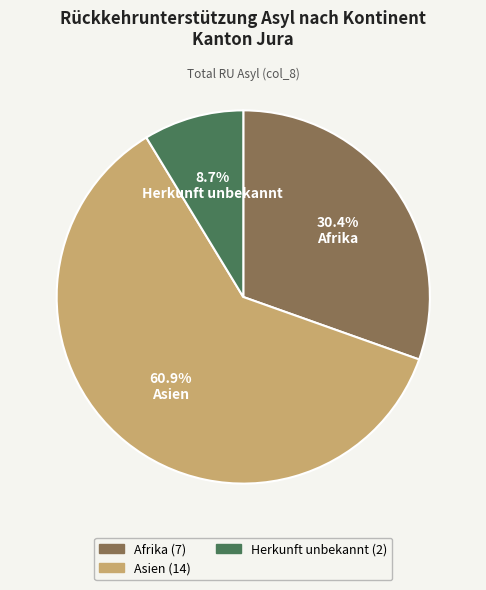

How many slices are in this pie chart?

3